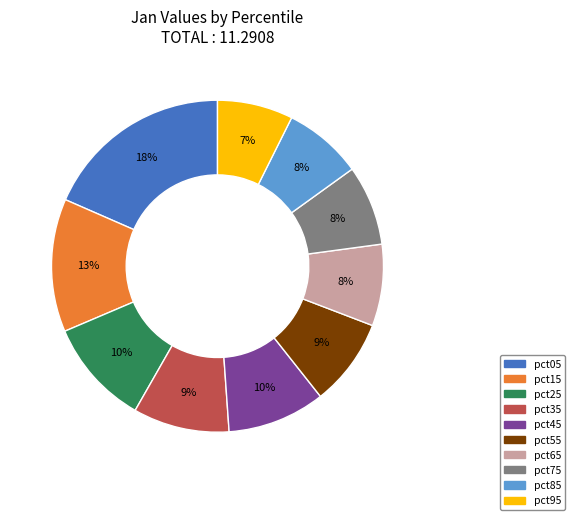

To the nearest percent, what is the difference between the largest and smallest slice percentages?

11%